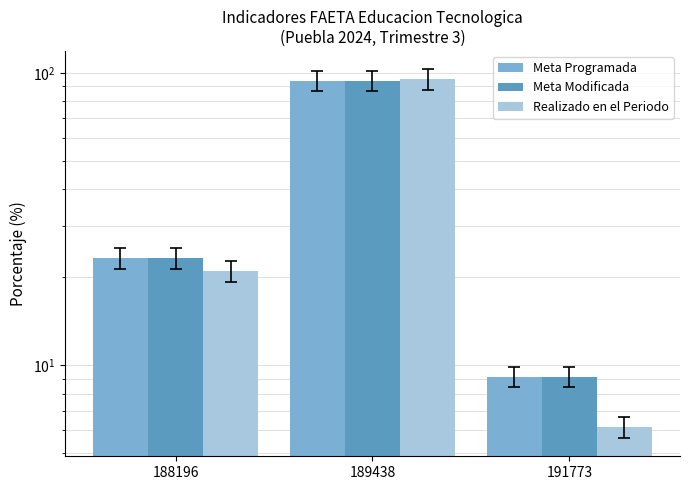

What is the maximum value for Realizado en el Periodo?

95.1